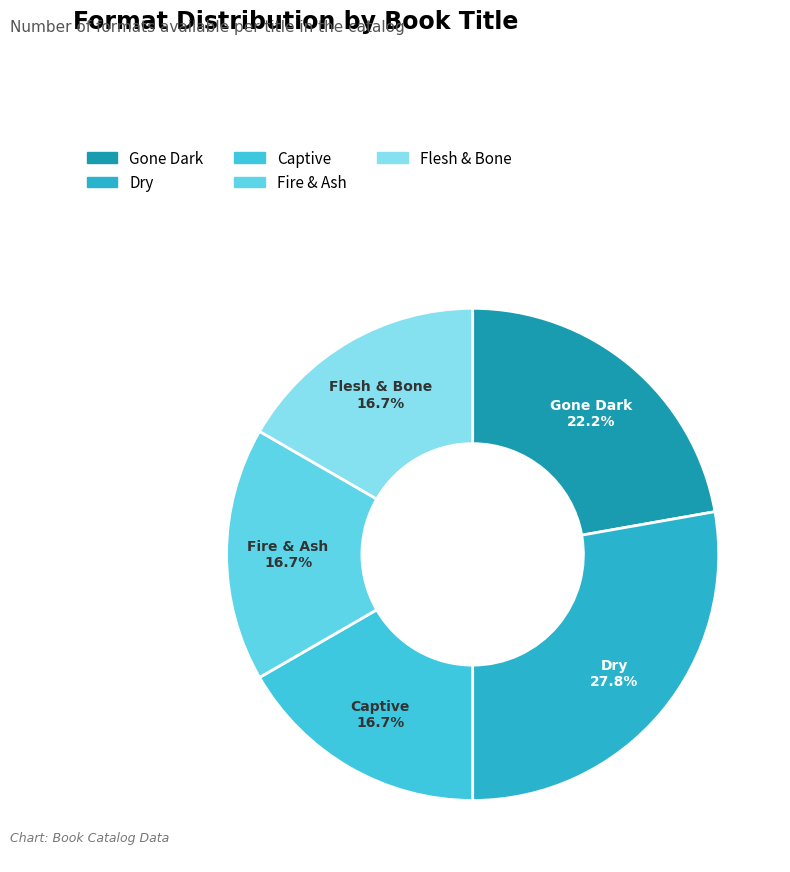

Is Dry the majority of the pie?

No